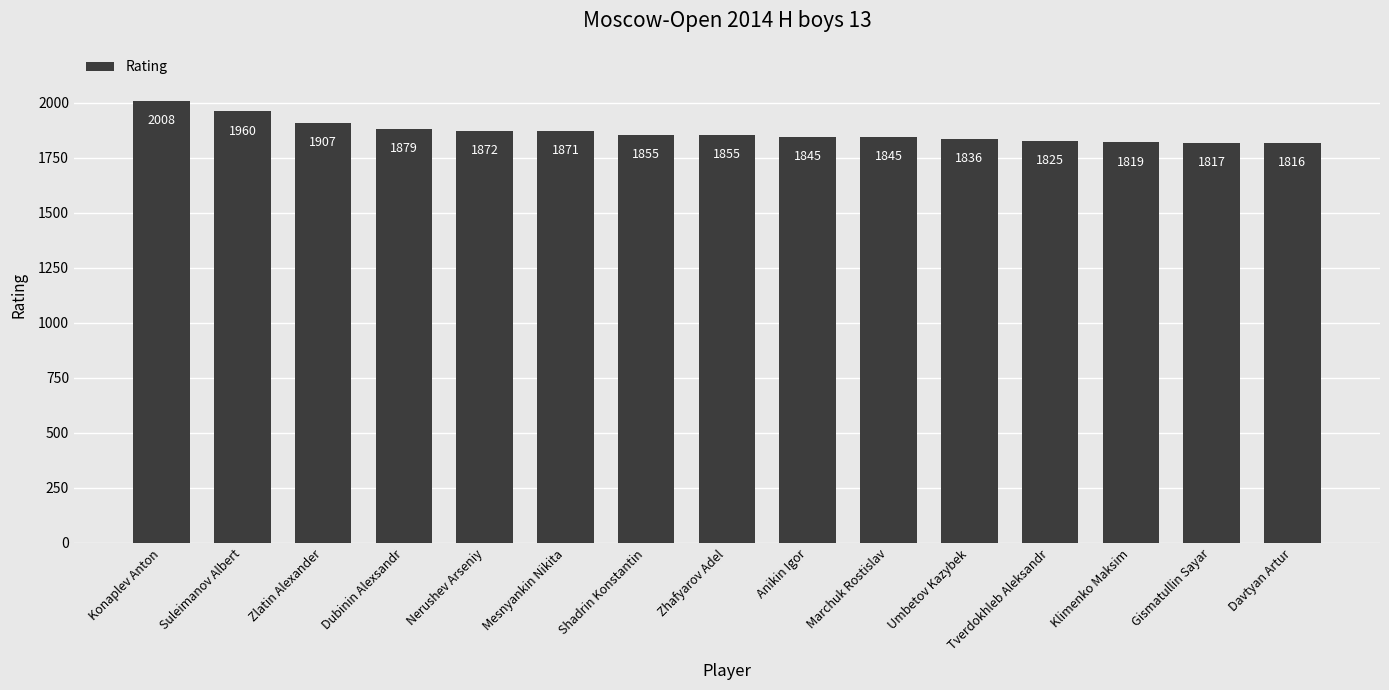

What is the smallest value displayed?

1816